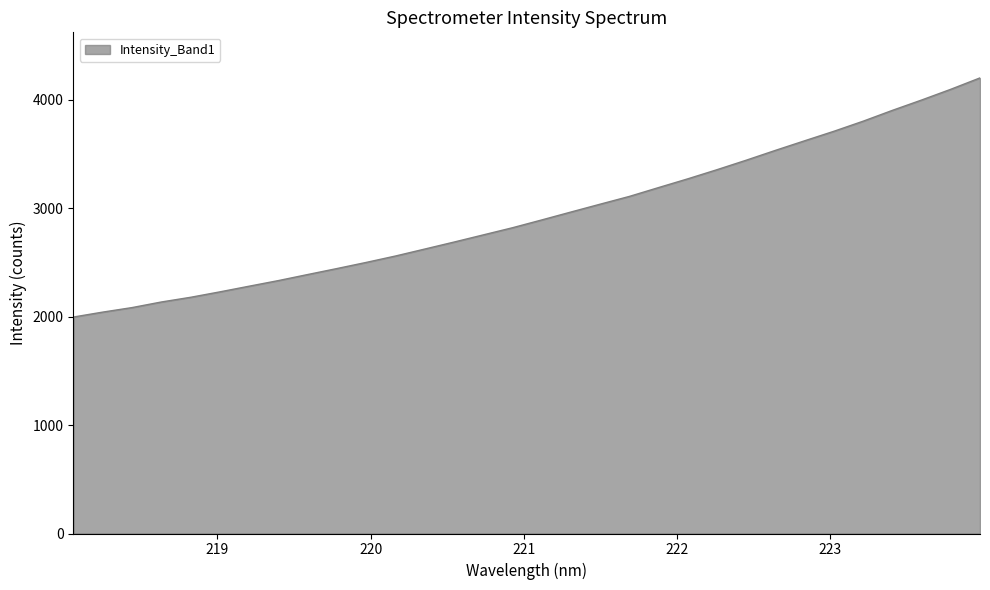

What is the minimum value shown in the chart?

1996.2